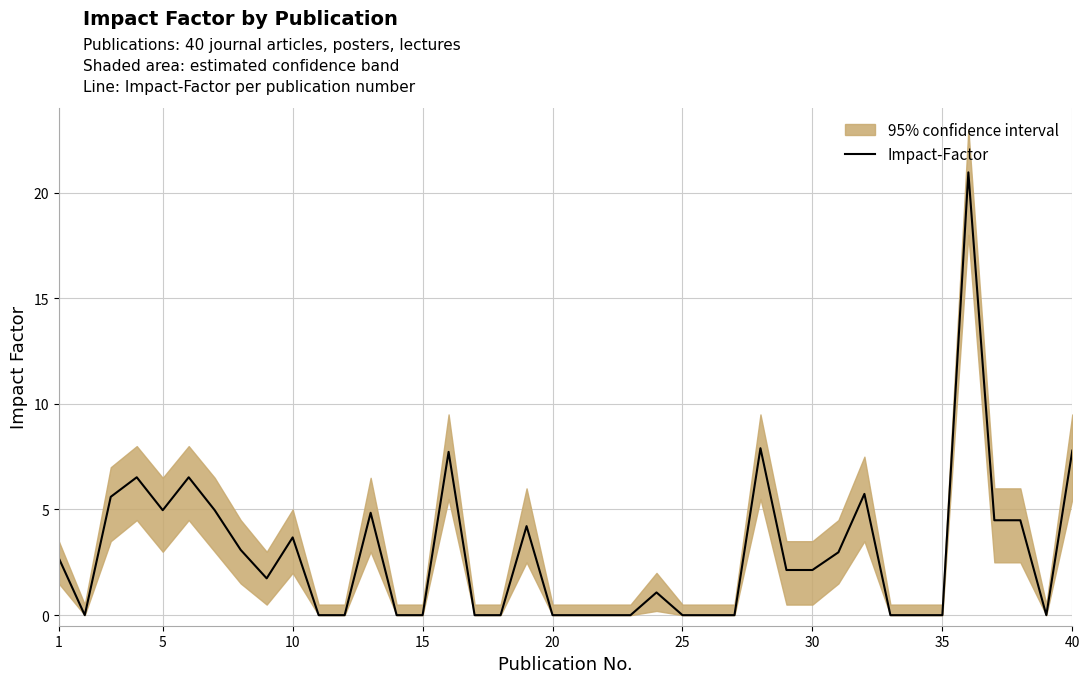

Count the number of values greater than 2.

20